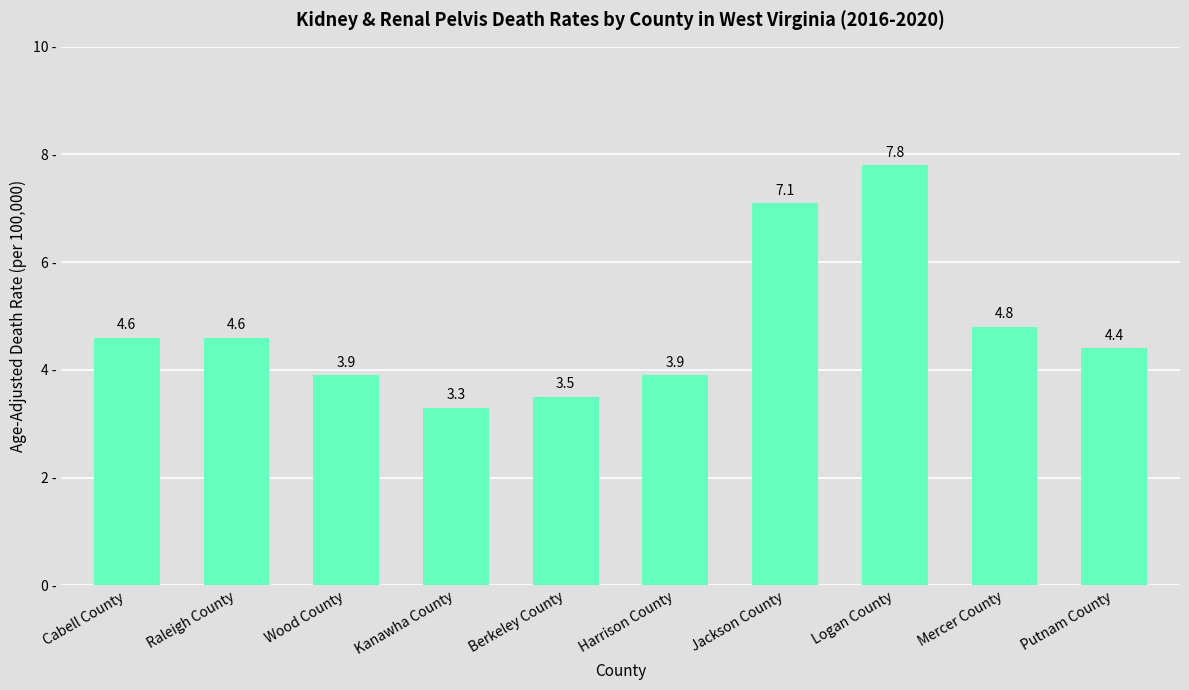

Where is the data nearest to the value 5?

Mercer County